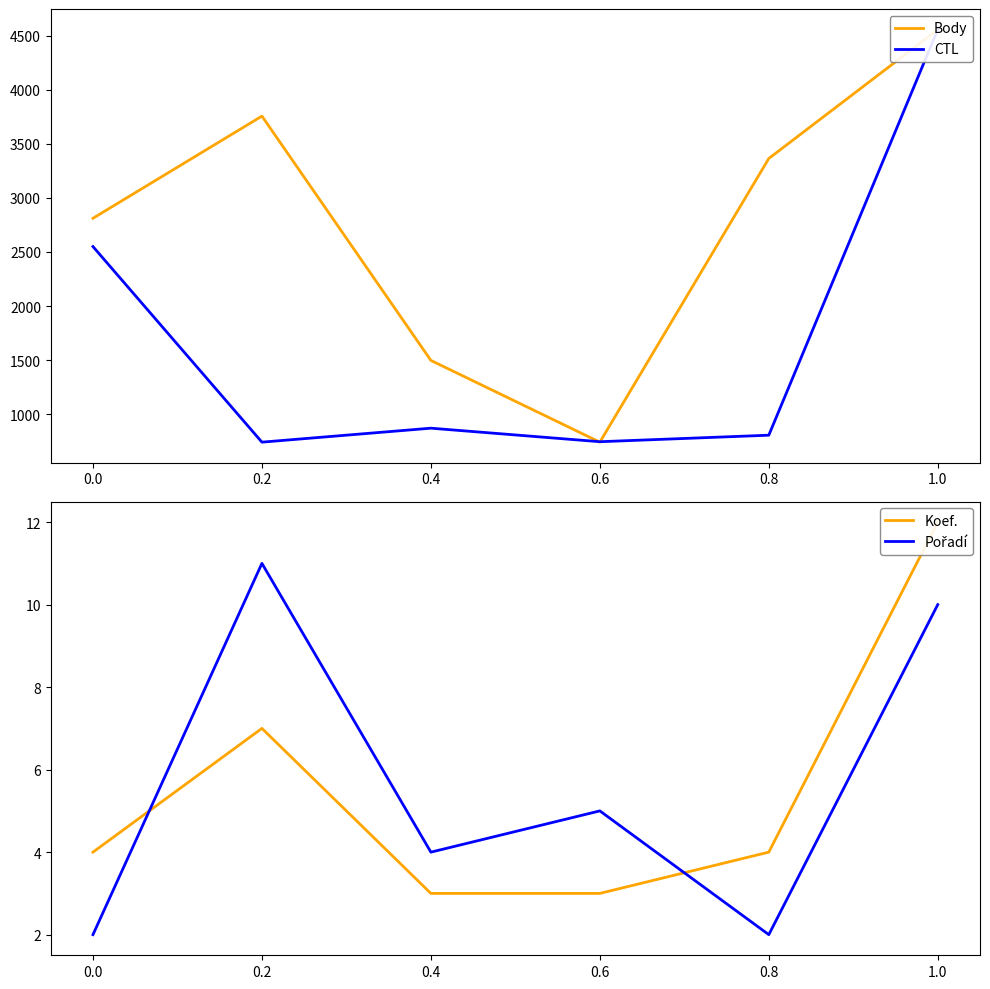

At which category is the sum across all series the highest?

1.0